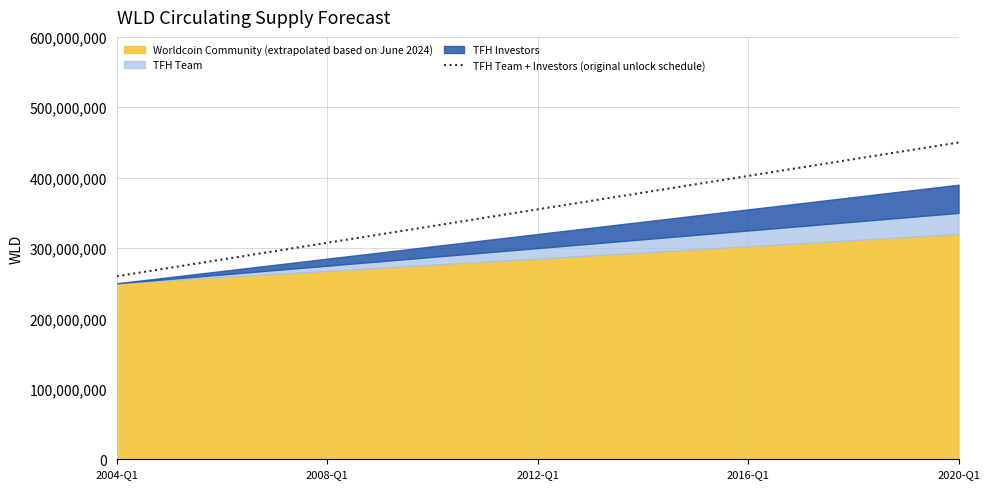

The value of TFH Team + Investors (original unlock schedule) at 2020-Q1 is 450000000. True or false?

True